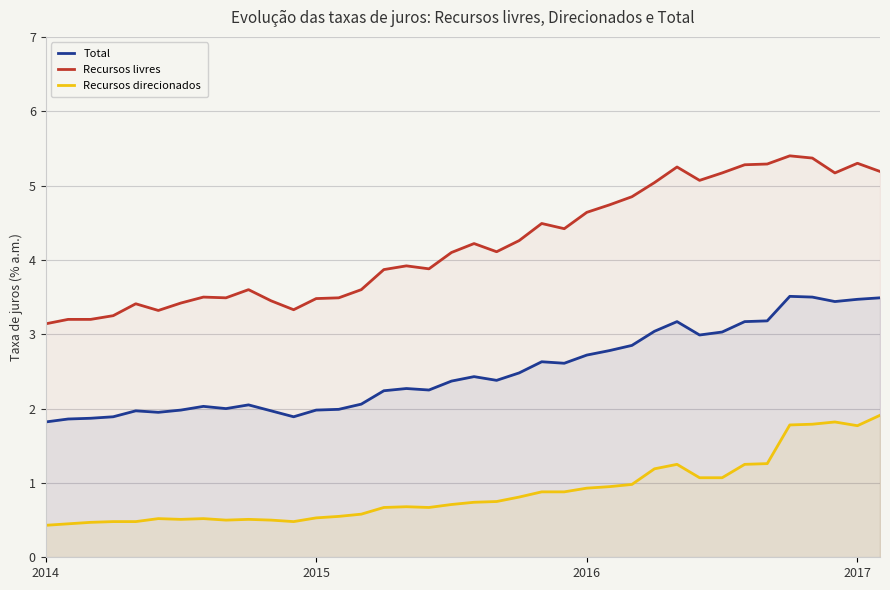

True or false: Total and Recursos direcionados cross at least once.

False